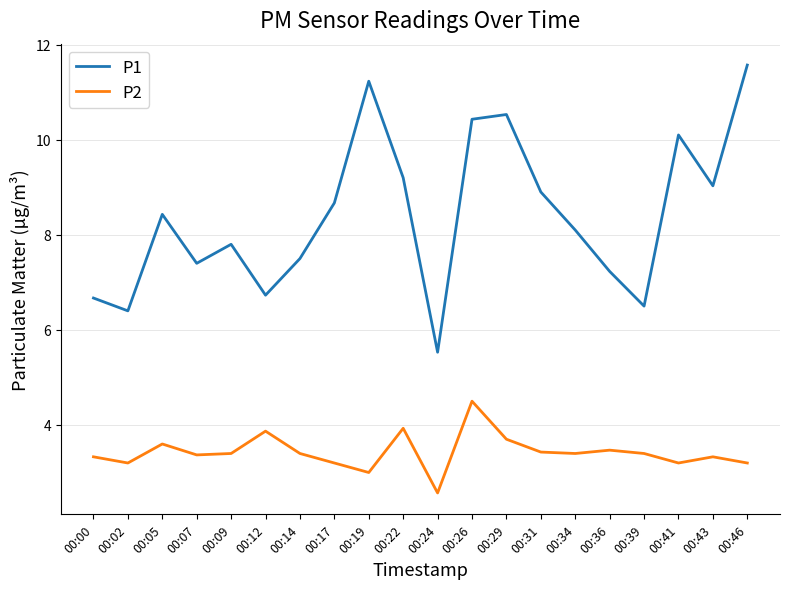

Is it true that P2 equals 3.2 at 00:02?

True